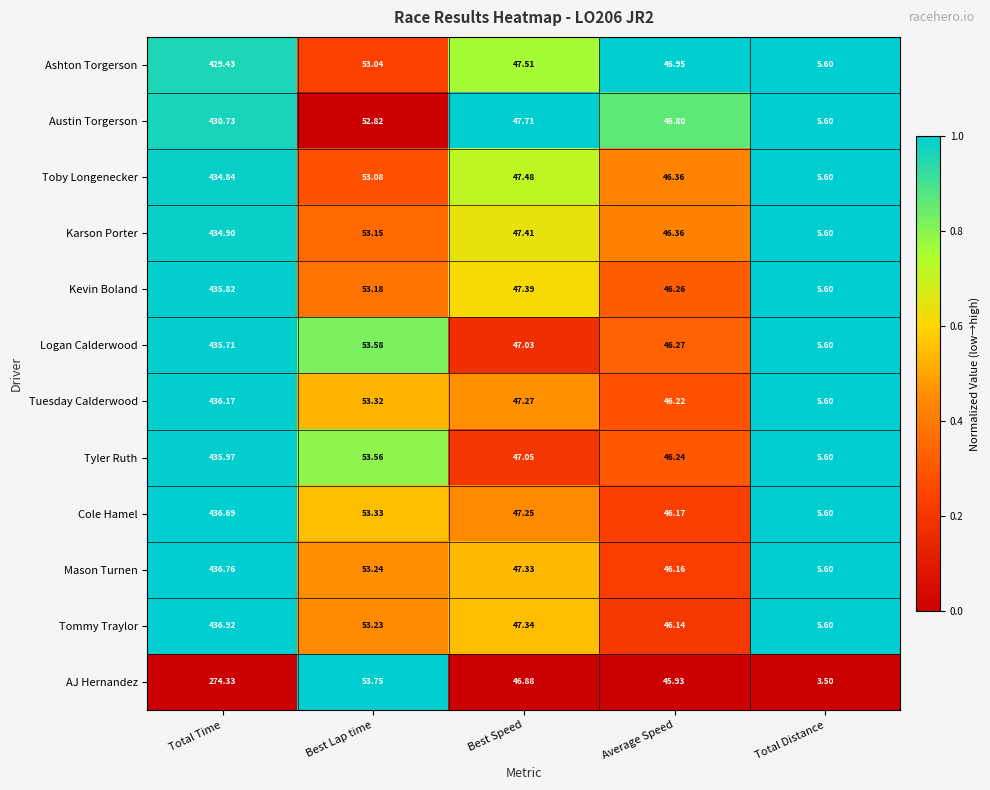

Where is Logan Calderwood nearest to the value 220?

Best Lap time